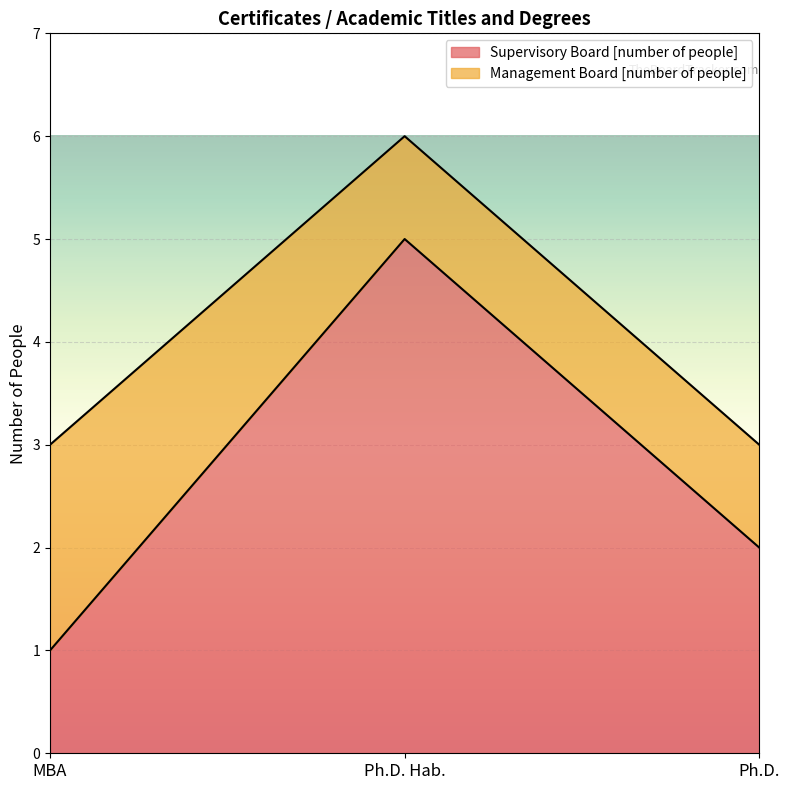

How many values are between 1 and 5?

3